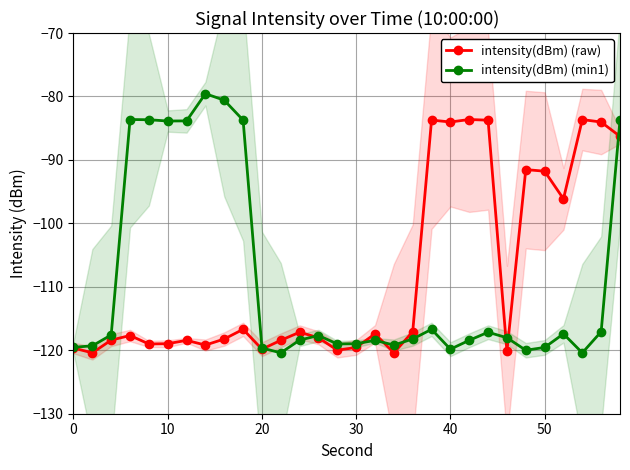

What is the maximum value for intensity(dBm) (raw)?

-83.6